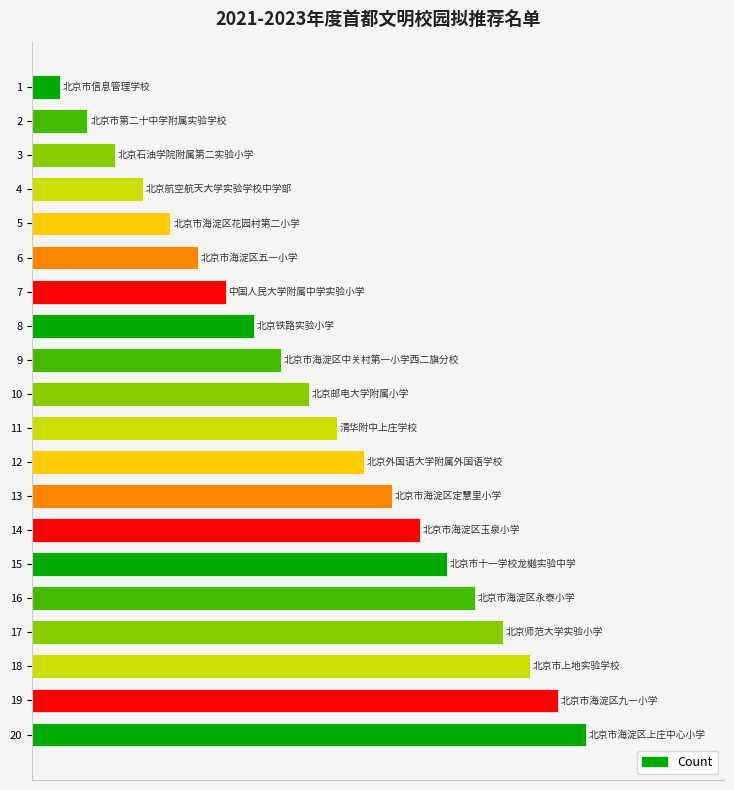

The chart shows a value of 7 at 11. True or false?

False